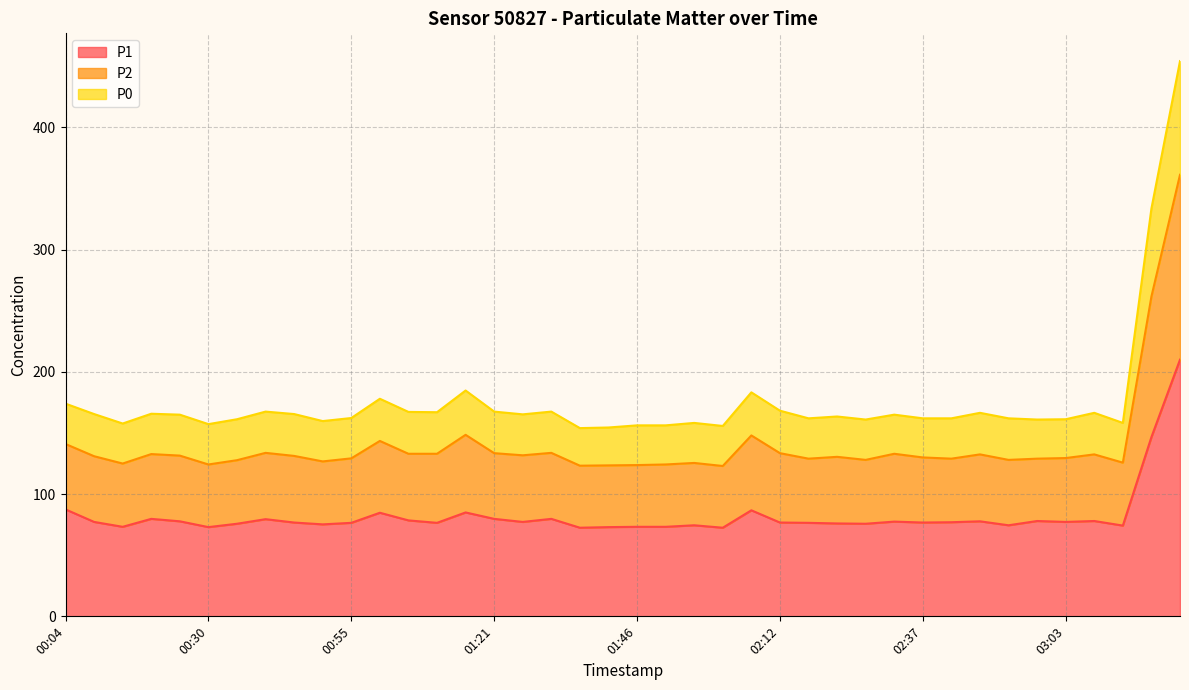

What is the minimum value for P1?

72.5